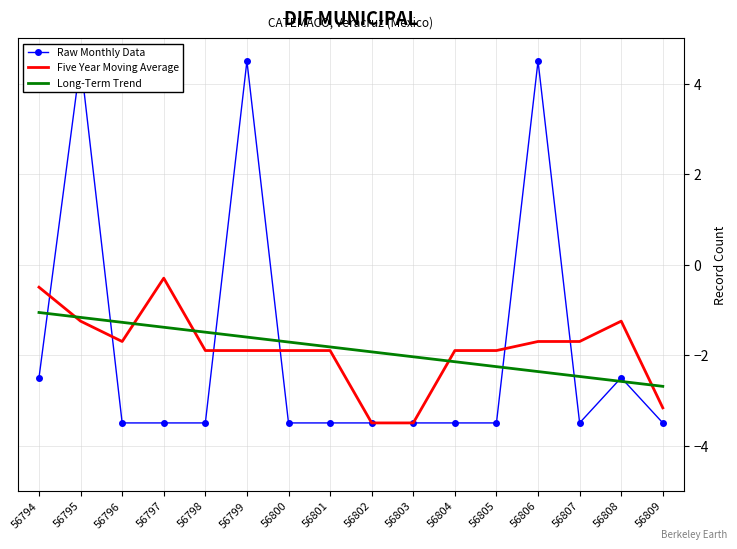

Reading left to right, extract all data points from this chart.

Raw Monthly Data: -2.5	4.5	-3.5	-3.5	-3.5	4.5	-3.5	-3.5	-3.5	-3.5	-3.5	-3.5	4.5	-3.5	-2.5	-3.5
Five Year Moving Average: -0.5	-1.2	-1.7	-0.3	-1.9	-1.9	-1.9	-1.9	-3.5	-3.5	-1.9	-1.9	-1.7	-1.7	-1.2	-3.2
Long-Term Trend: -1.1	-1.2	-1.3	-1.4	-1.5	-1.6	-1.7	-1.8	-1.9	-2.0	-2.1	-2.3	-2.4	-2.5	-2.6	-2.7